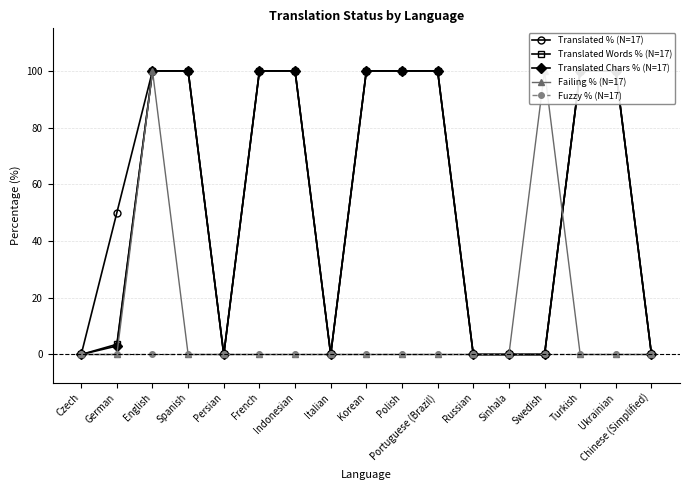

At how many categories does at least one series exceed 56?

10